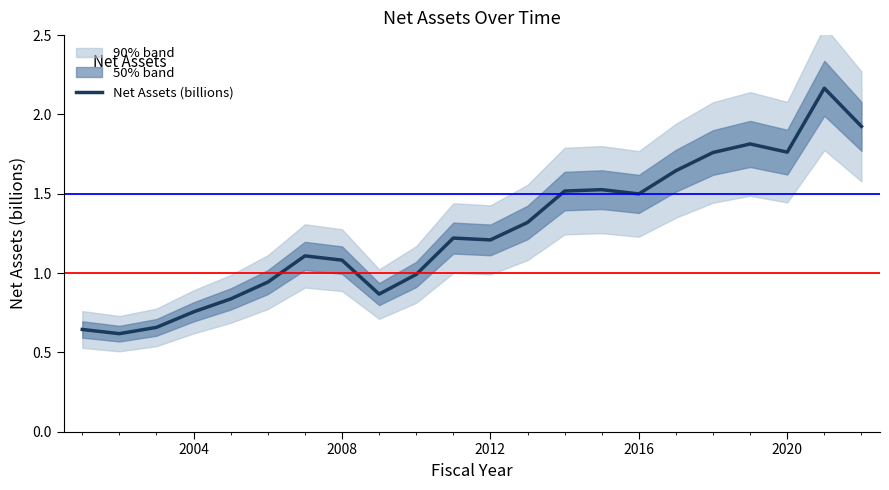

What is the sum of all values?

27.9